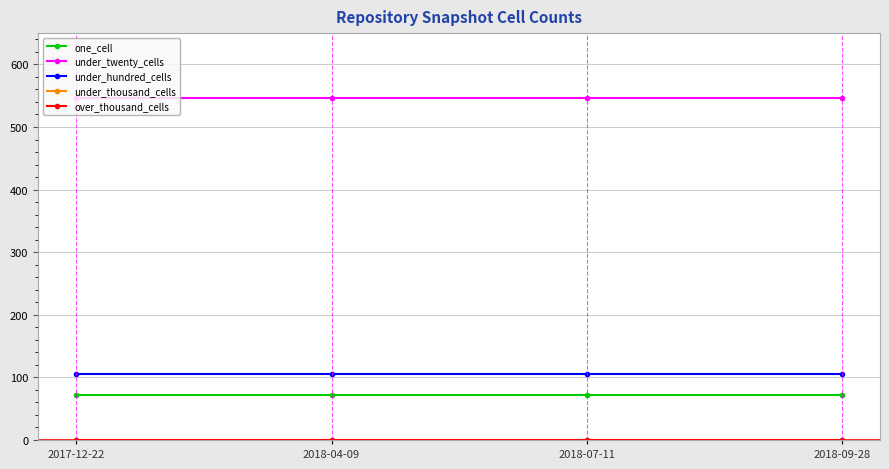

What is the maximum value shown in the chart?

546